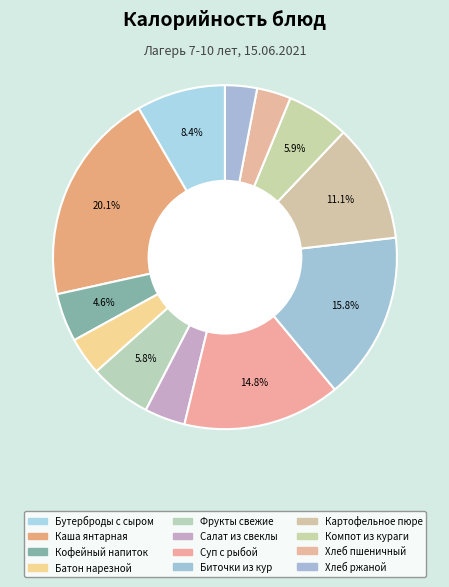

How many segments does this pie chart have?

12